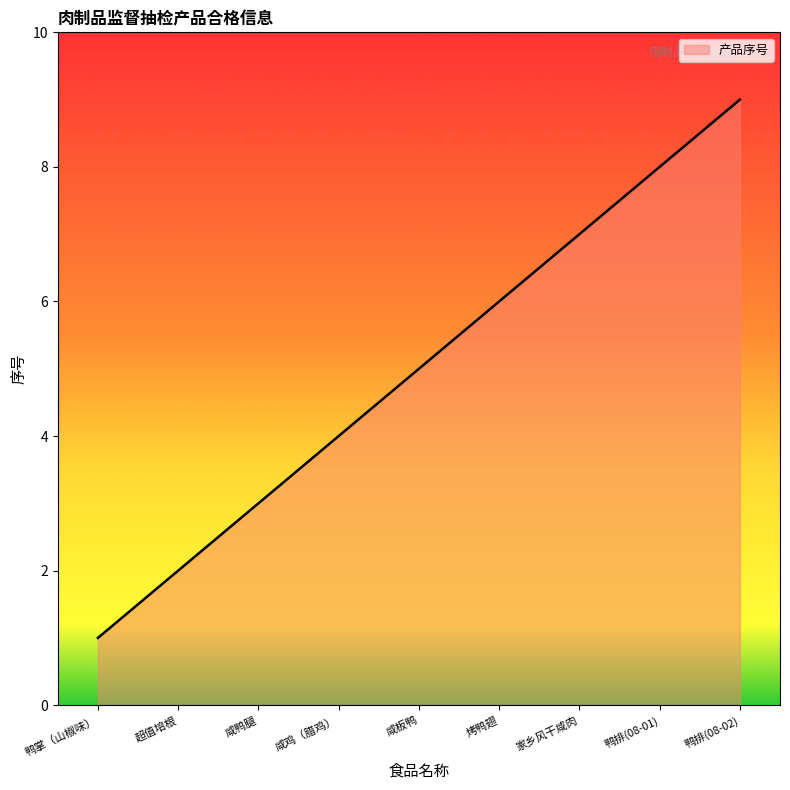

Rank the categories by value from highest to lowest.

鸭排(08-02), 鸭排(08-01), 家乡风干咸肉, 烤鸭翅, 咸板鸭, 咸鸡（腊鸡）, 咸鸭腿, 超值培根, 鸭掌（山椒味）